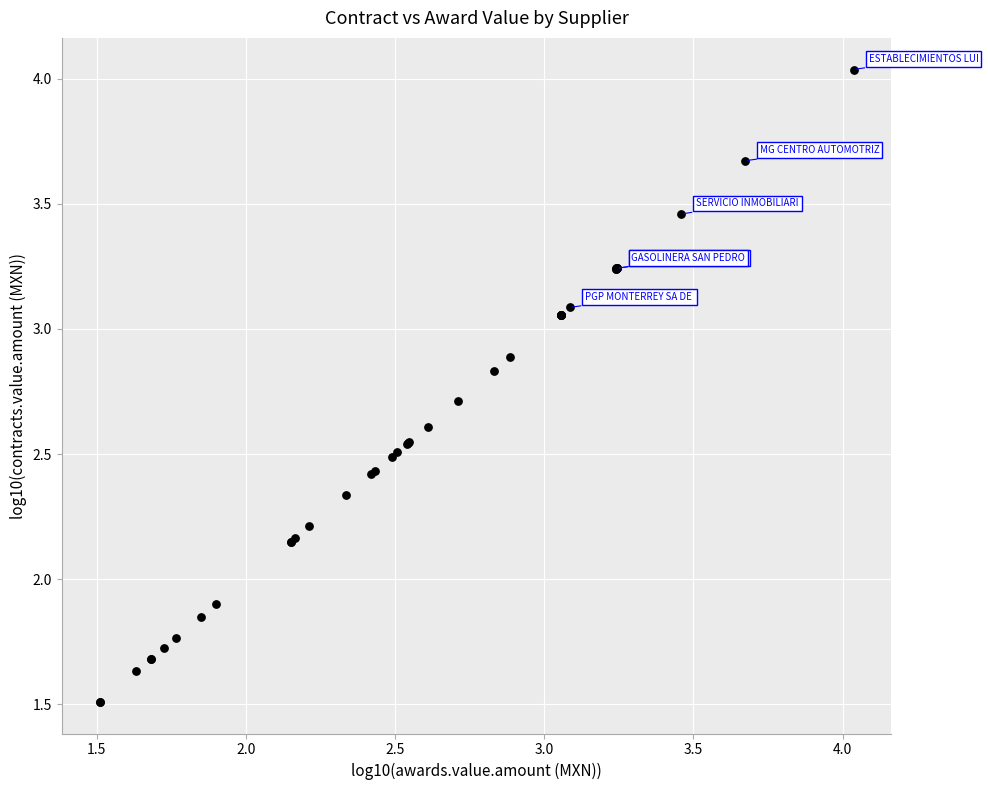

What Y value in the scatter plot is closest to 2?

1.9